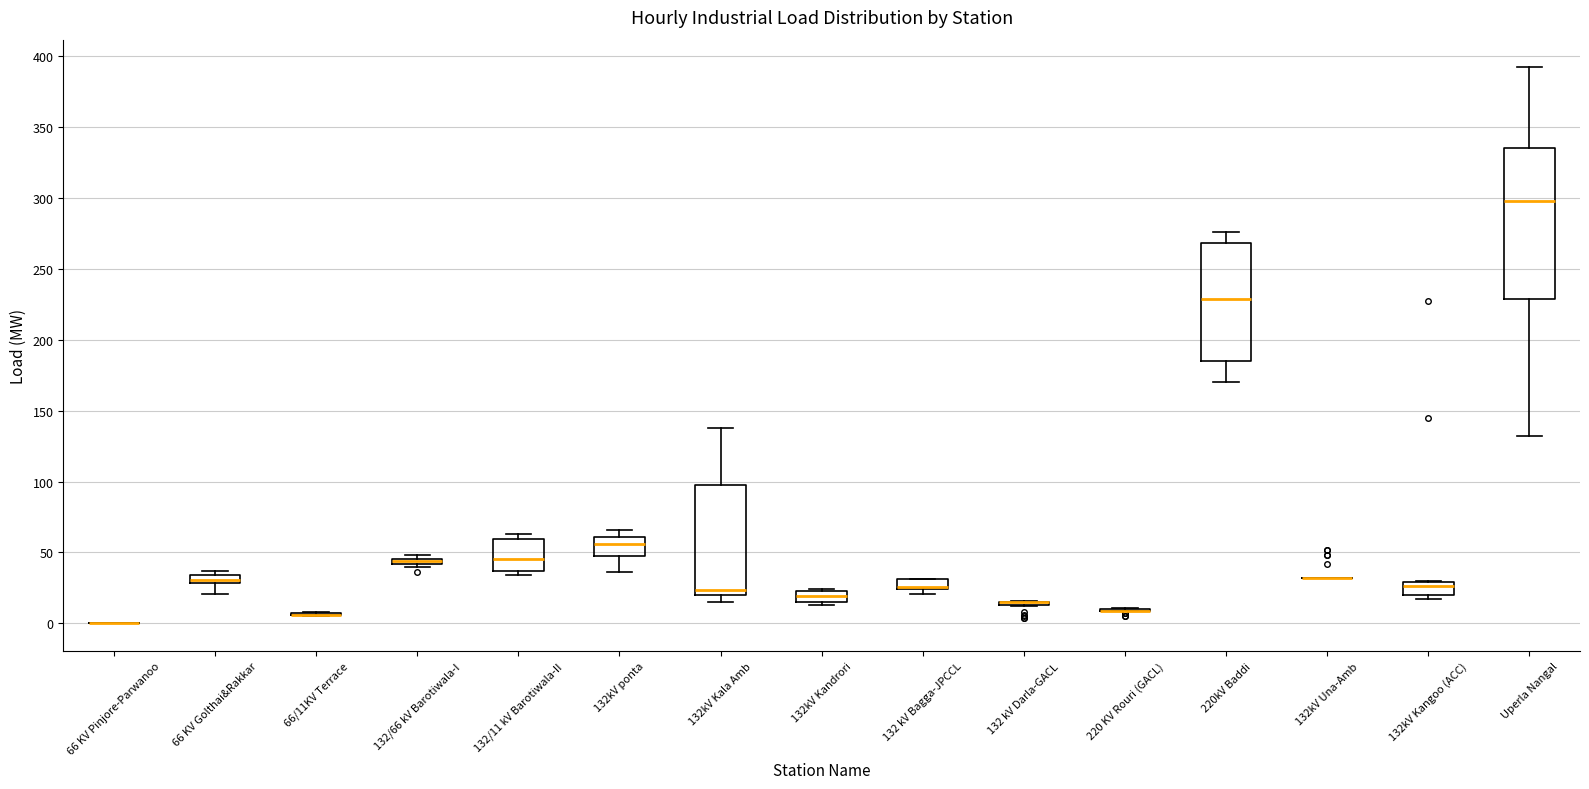

Which box is the tallest, from its lower edge to its upper edge?

Uperla Nangal